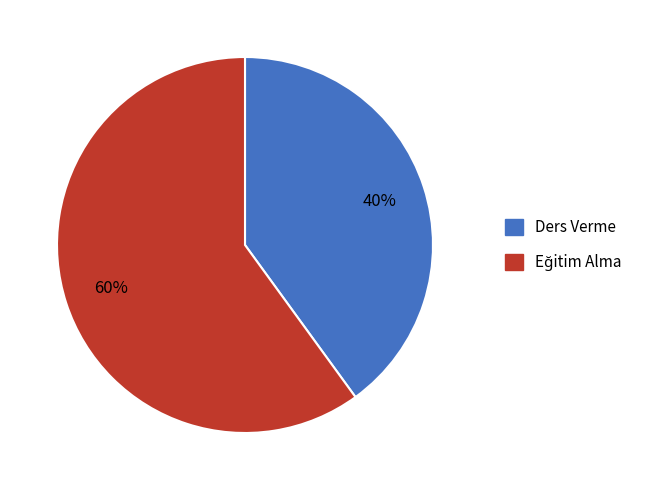

To the nearest percent, what is the difference between the largest and smallest slice percentages?

20%